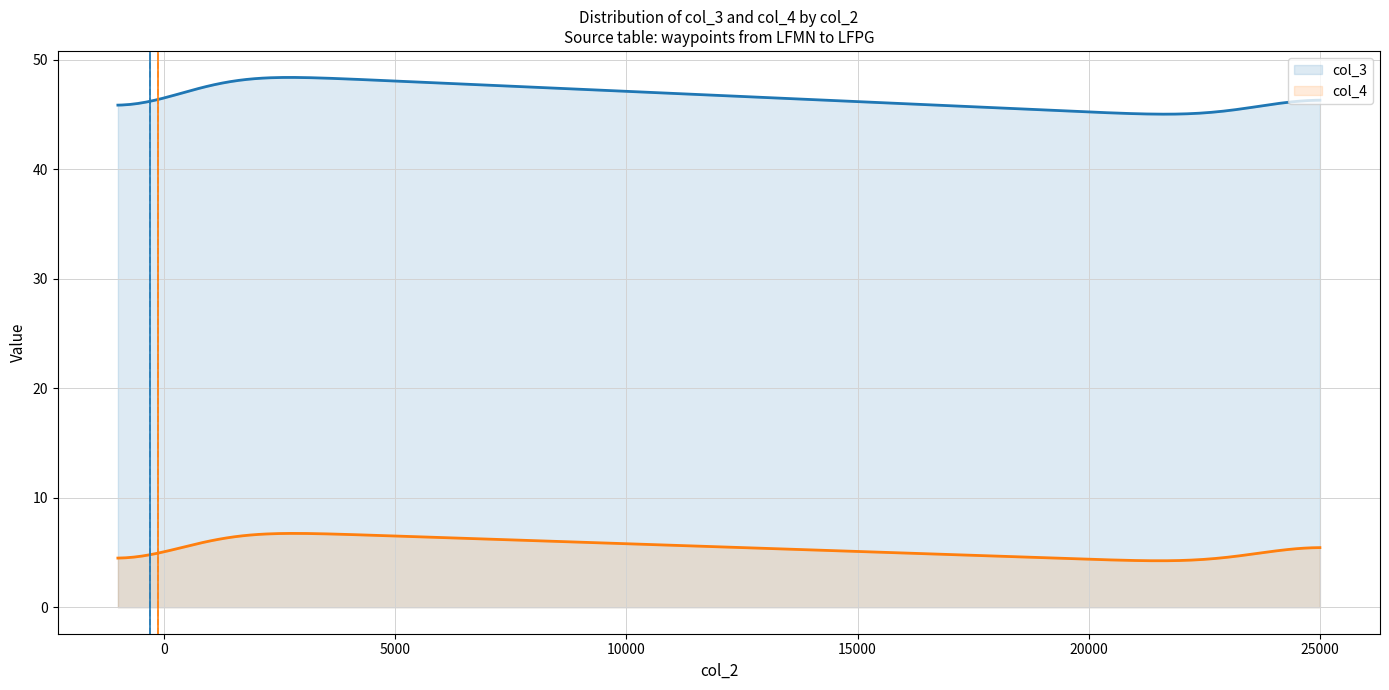

True or false: col_4 and col_3 cross at least once.

False